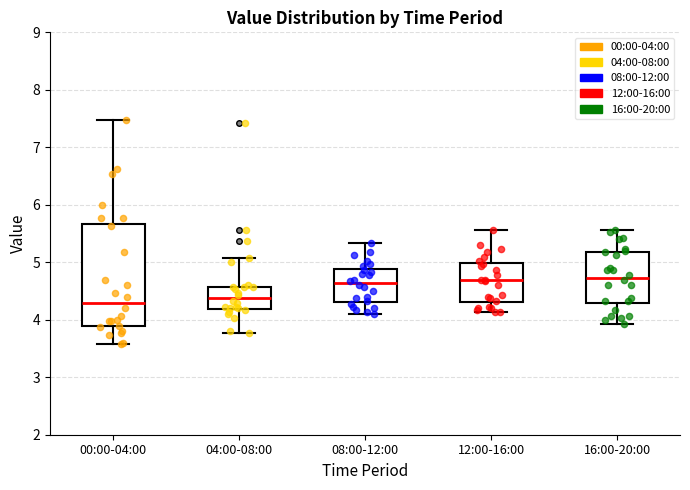

Reading left to right, transcribe this box plot: for each box, give where its median line is, the range the box spans, and where its two whiskers end, as read against the y-axis. The values are not printed on the chart, so give them approximately, as read against the axis.

00:00-04:00: median 4.3, box 3.9 to 5.7, whiskers 3.6 to 7.5
04:00-08:00: median 4.4, box 4.2 to 4.6, whiskers 3.8 to 5.1
08:00-12:00: median 4.6, box 4.3 to 4.9, whiskers 4.1 to 5.3
12:00-16:00: median 4.7, box 4.3 to 5.0, whiskers 4.1 to 5.6
16:00-20:00: median 4.7, box 4.3 to 5.2, whiskers 3.9 to 5.6